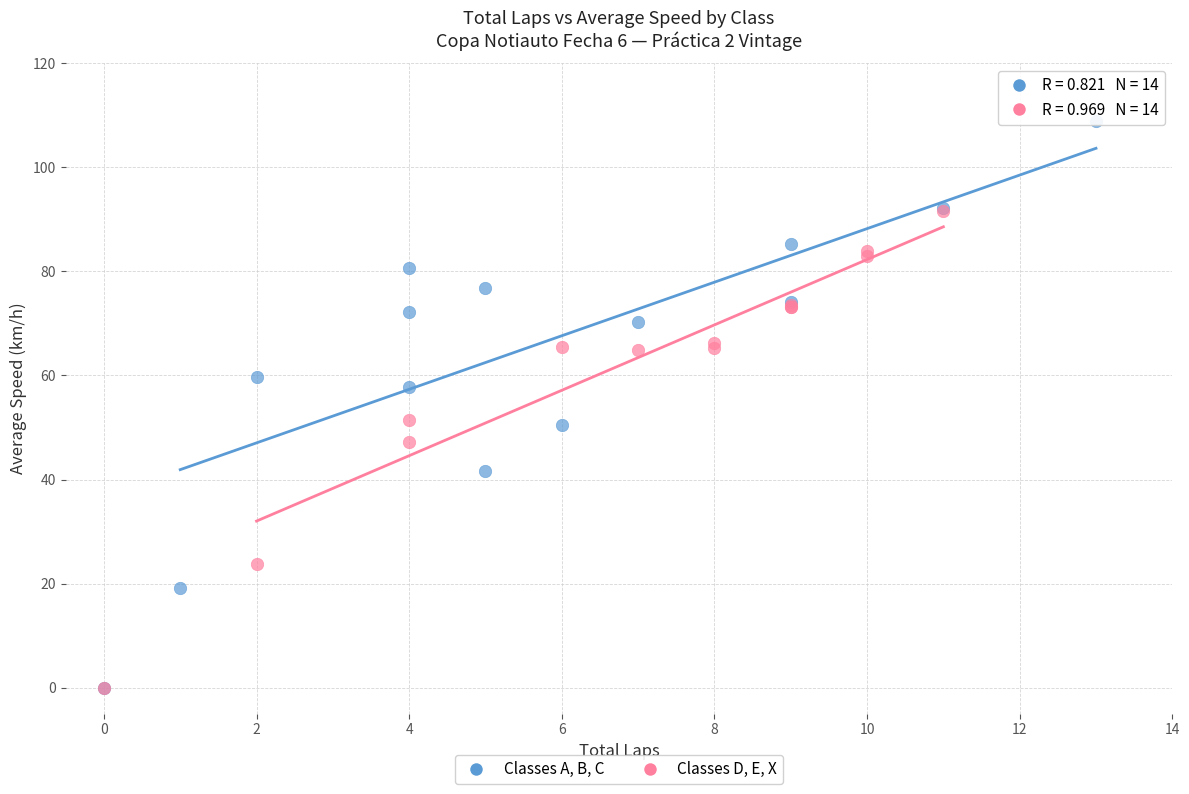

Which series contains the highest Y value?

Classes A, B, C